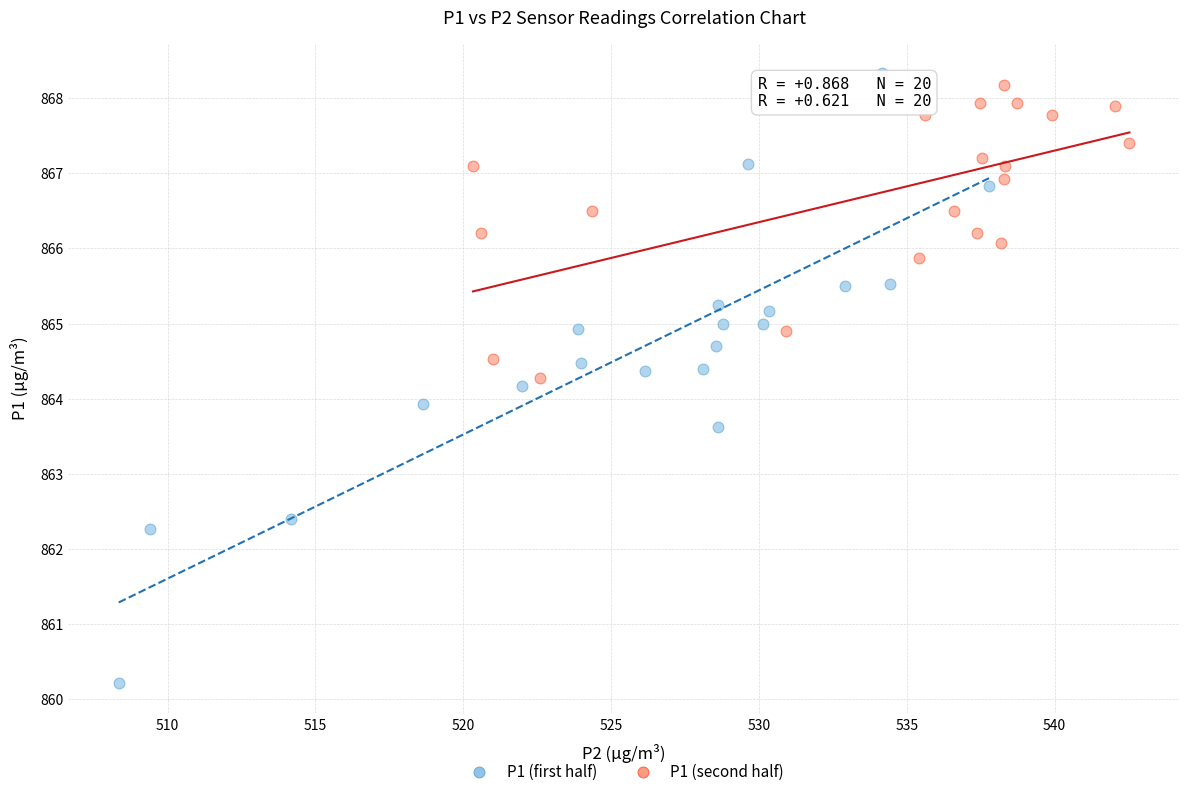

Which series has the largest Y range (max minus min)?

P1 (first half)